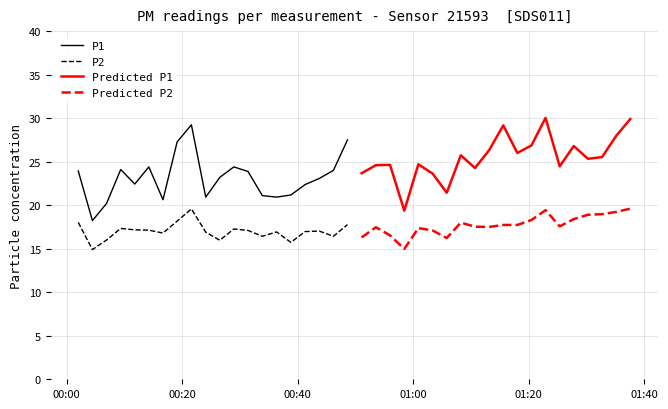

What is the value of the P2 point at the 14th from the left?

16.4